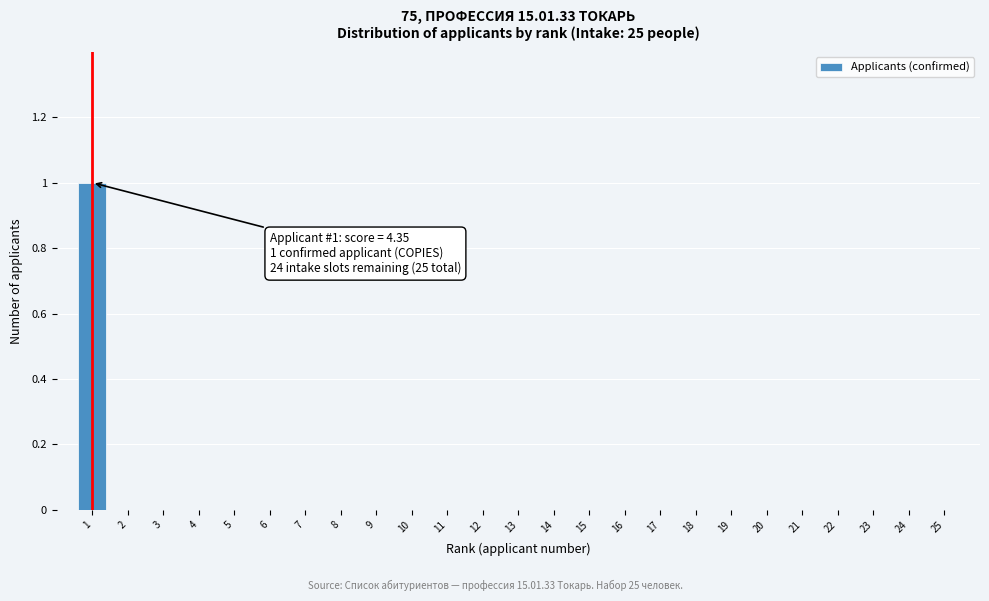

Reading right to left, transcribe all the data shown in this chart.

25=0	24=0	23=0	22=0	21=0	20=0	19=0	18=0	17=0	16=0	15=0	14=0	13=0	12=0	11=0	10=0	9=0	8=0	7=0	6=0	5=0	4=0	3=0	2=0	1=1